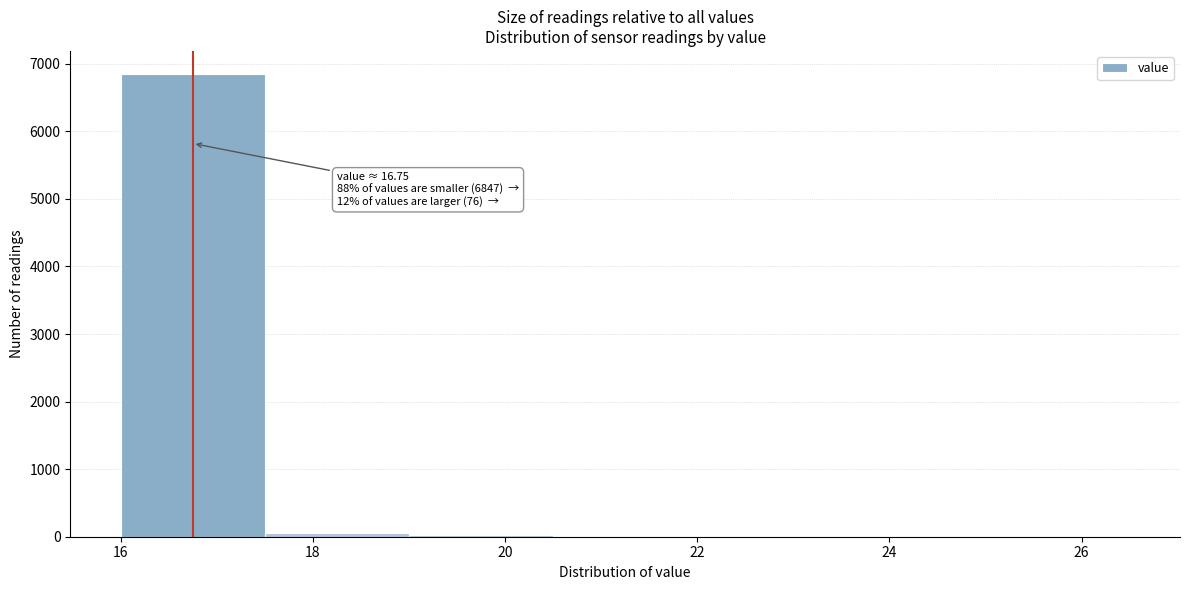

Which range on the x-axis has the tallest bar?

16.0 to 17.5